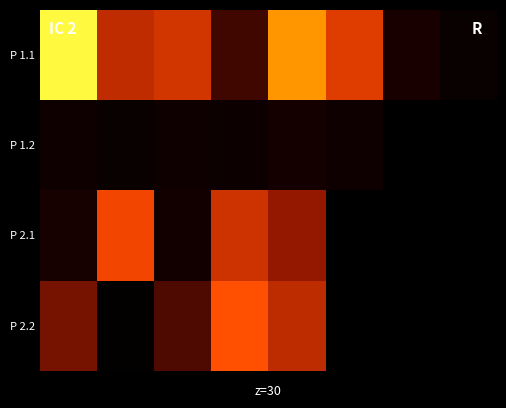

What is the minimum value shown in the chart?

580335.6